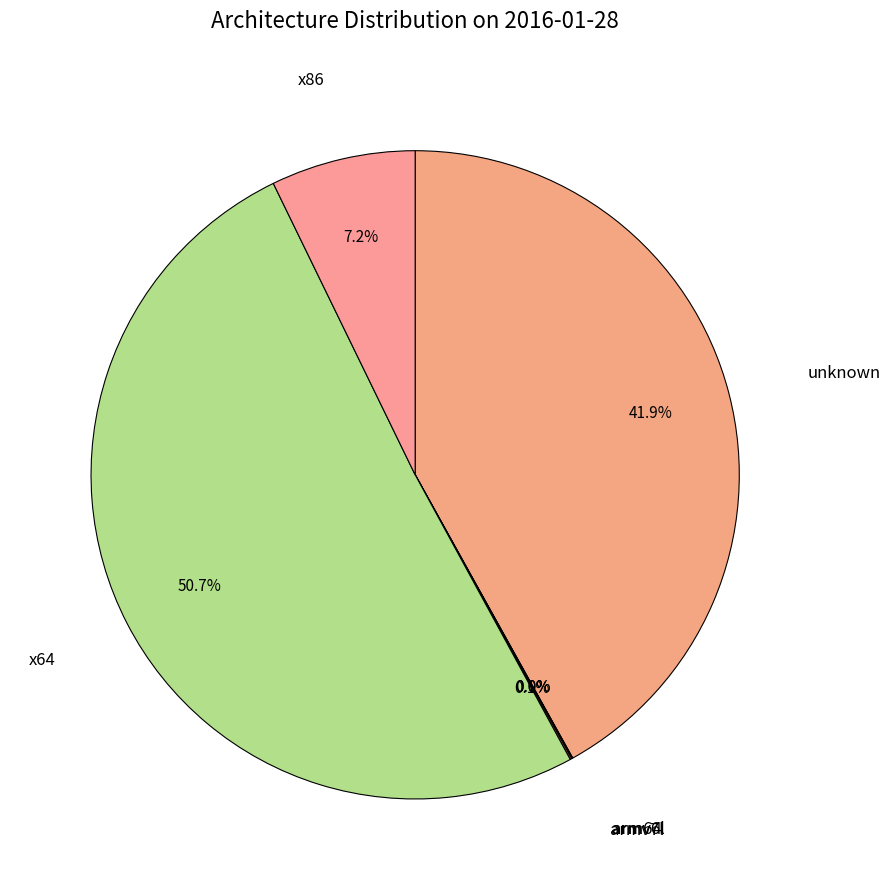

How many segments does this pie chart have?

6